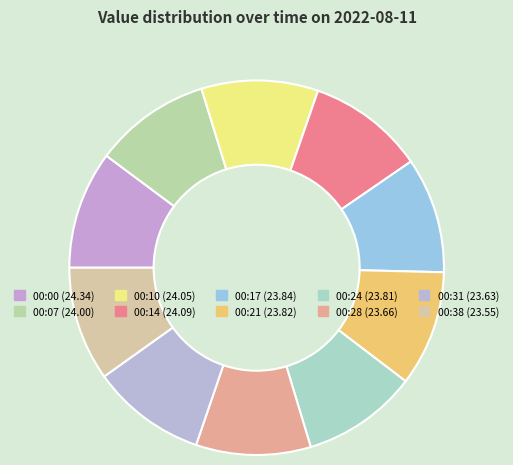

Count the number of slices in the pie.

10